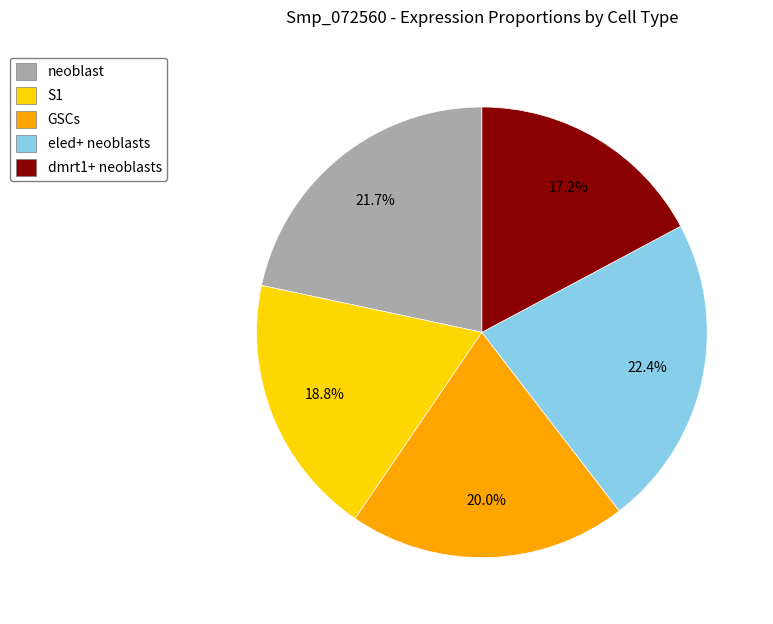

Which category has the smallest portion of the pie?

dmrt1+ neoblasts